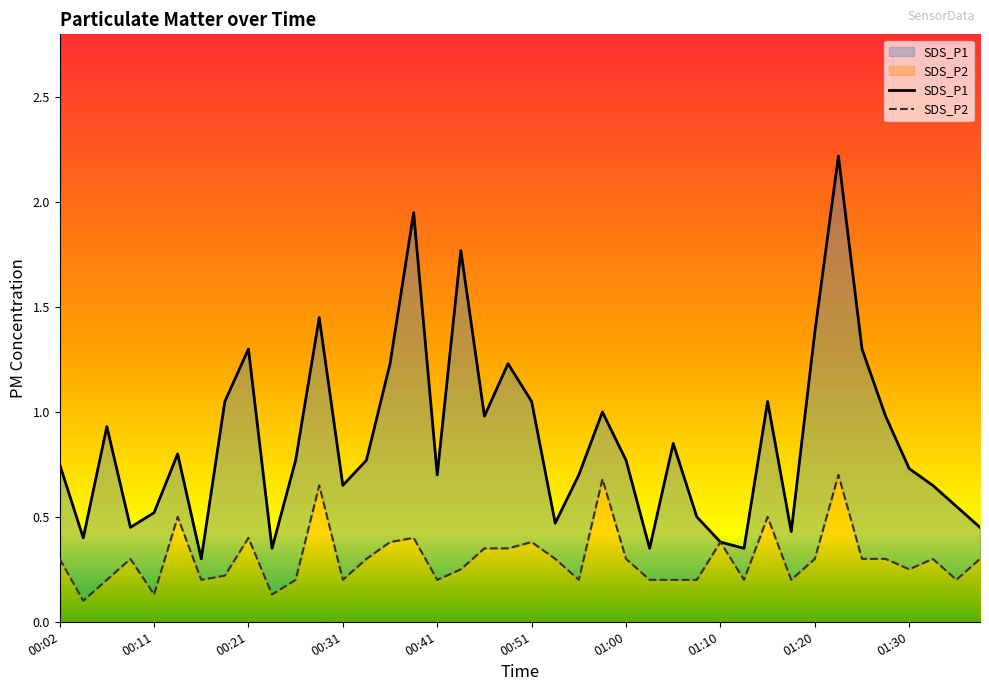

At which label is SDS_P1 closest to 1?

00:58